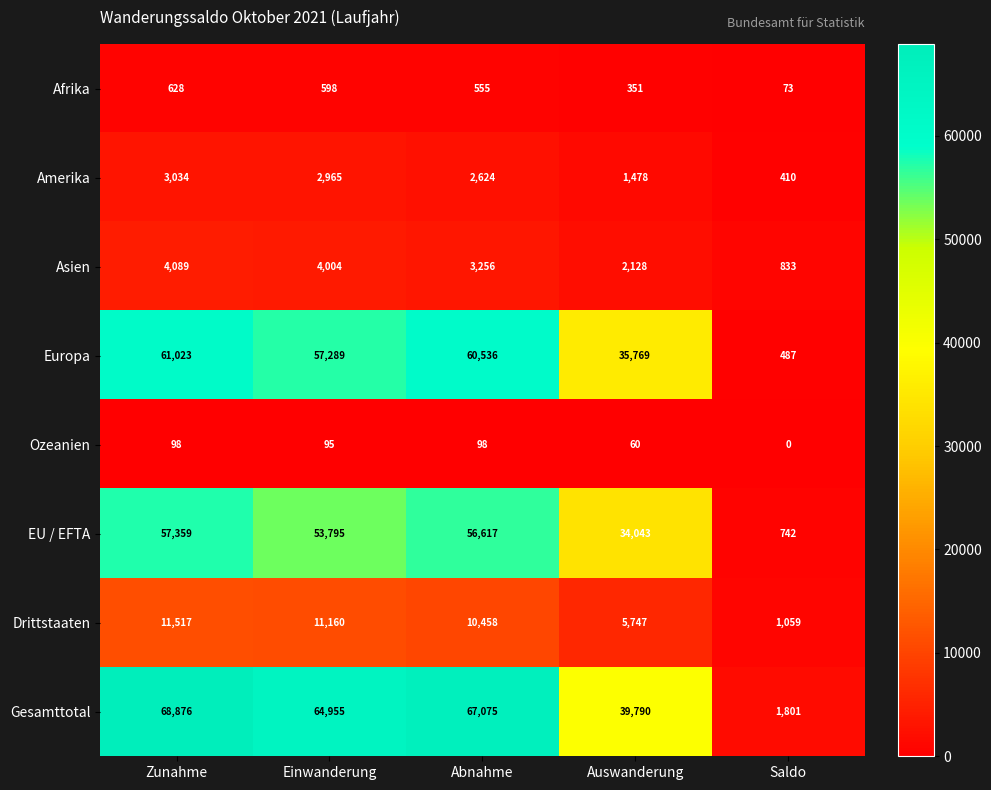

The Ozeanien series shows 58 at Einwanderung. True or false?

False